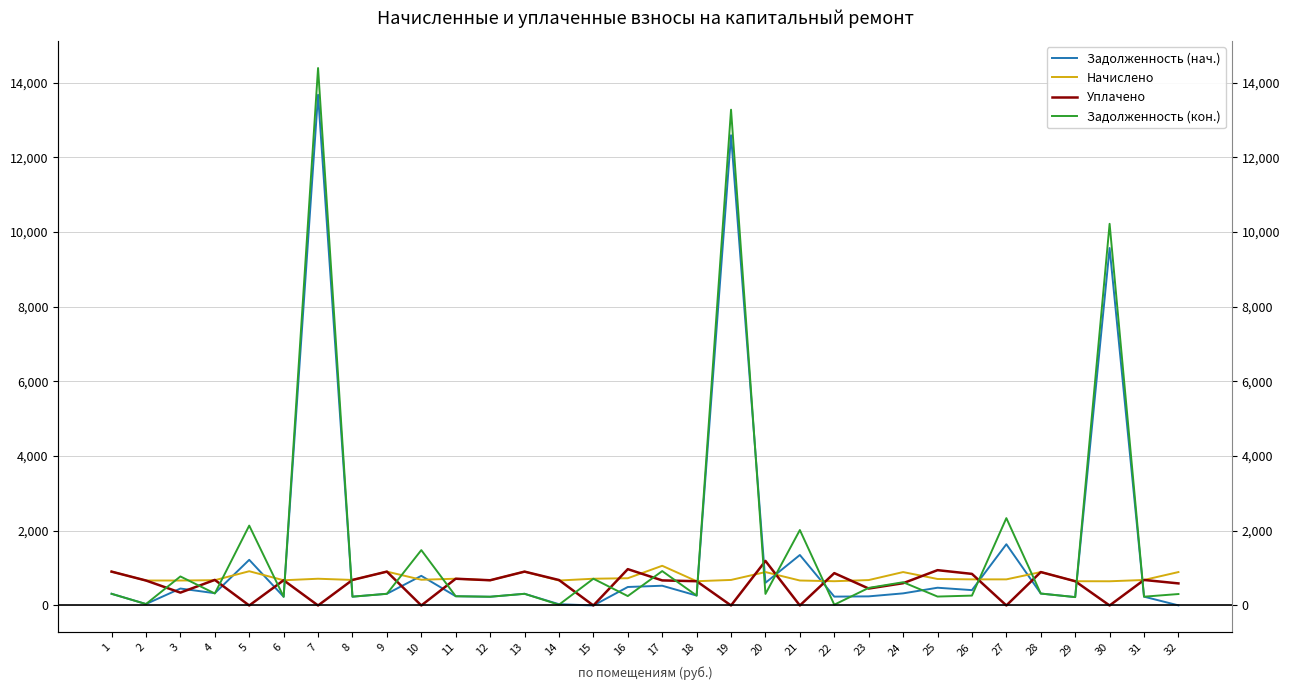

What are all the series names shown in the legend?

Задолженность (нач.), Начислено, Уплачено, Задолженность (кон.)